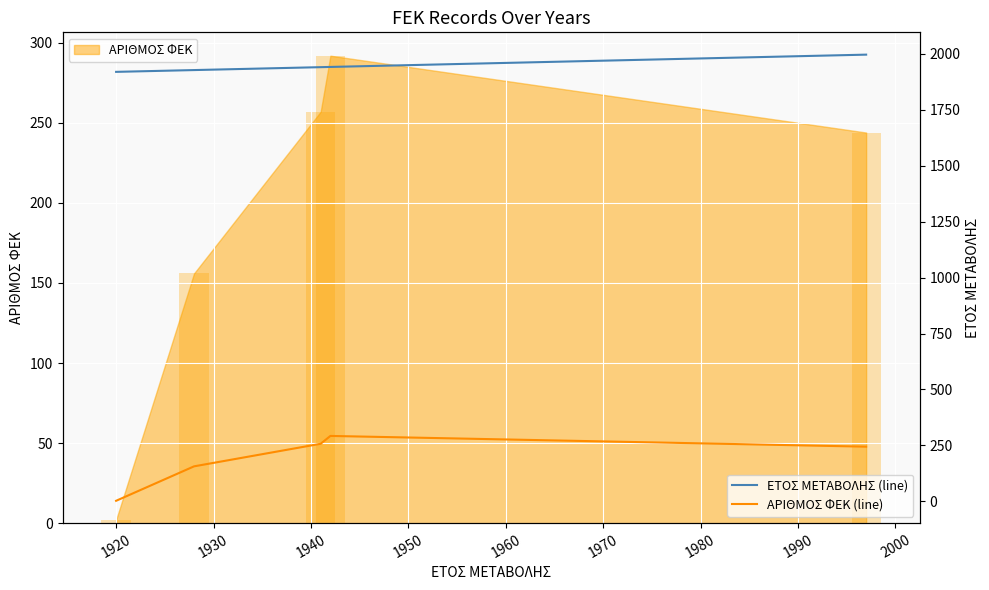

Which has a higher value, 1950 or 1940?

1950